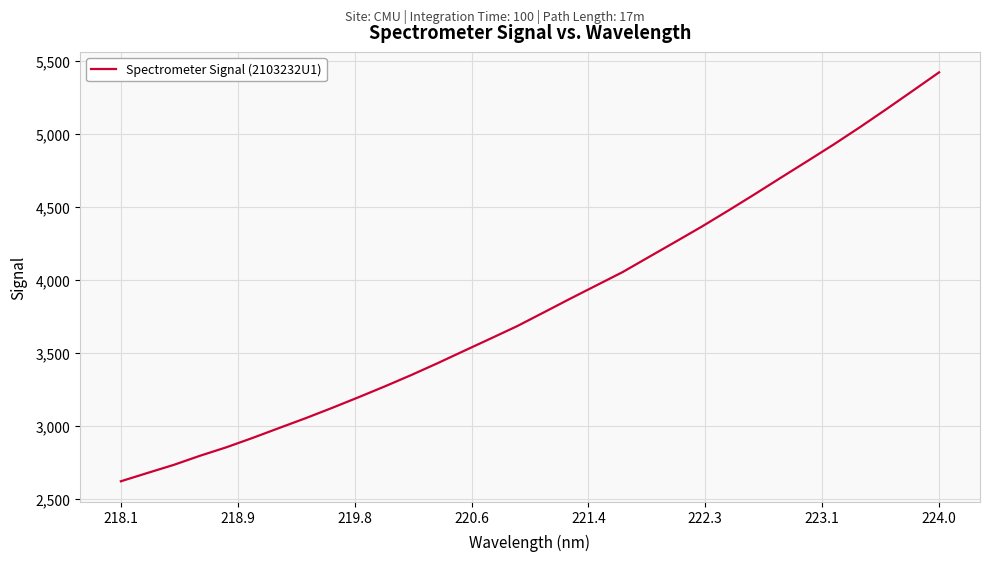

What is the minimum value shown in the chart?

2618.3